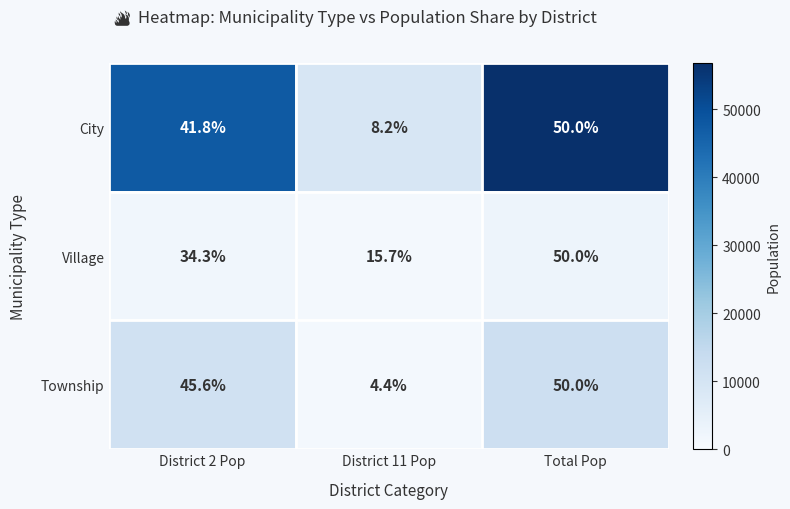

What is the minimum value shown in the chart?

4.4